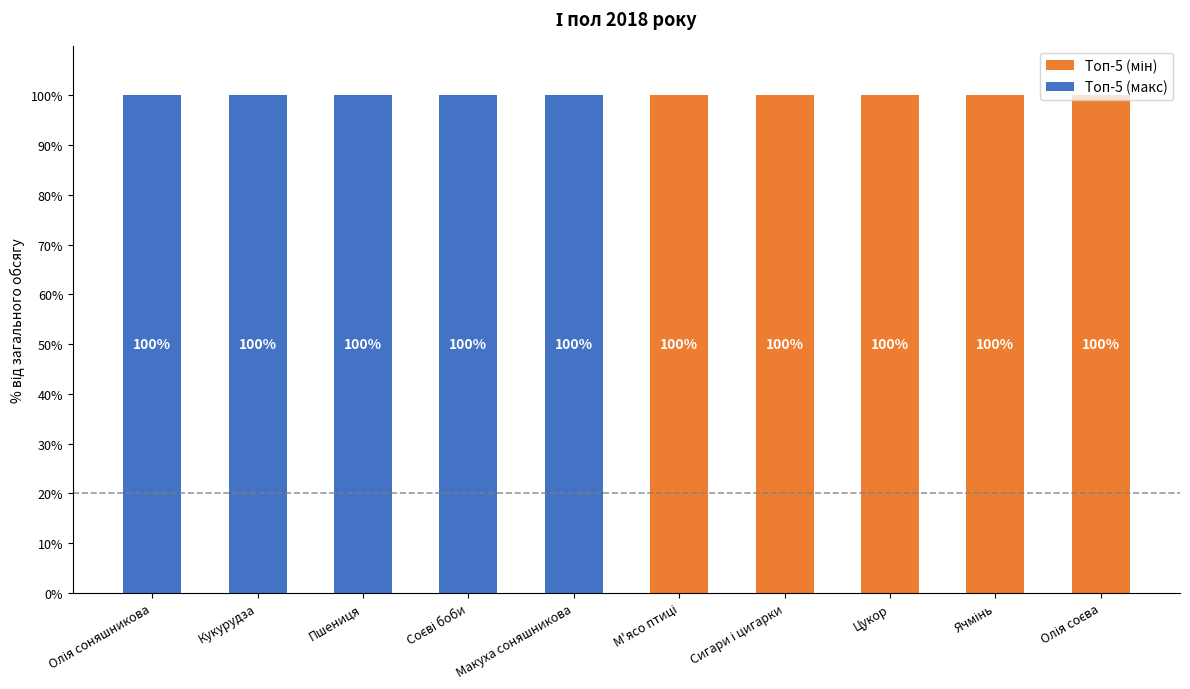

Where is Топ-5 (макс) nearest to the value 50?

Олія соняшникова